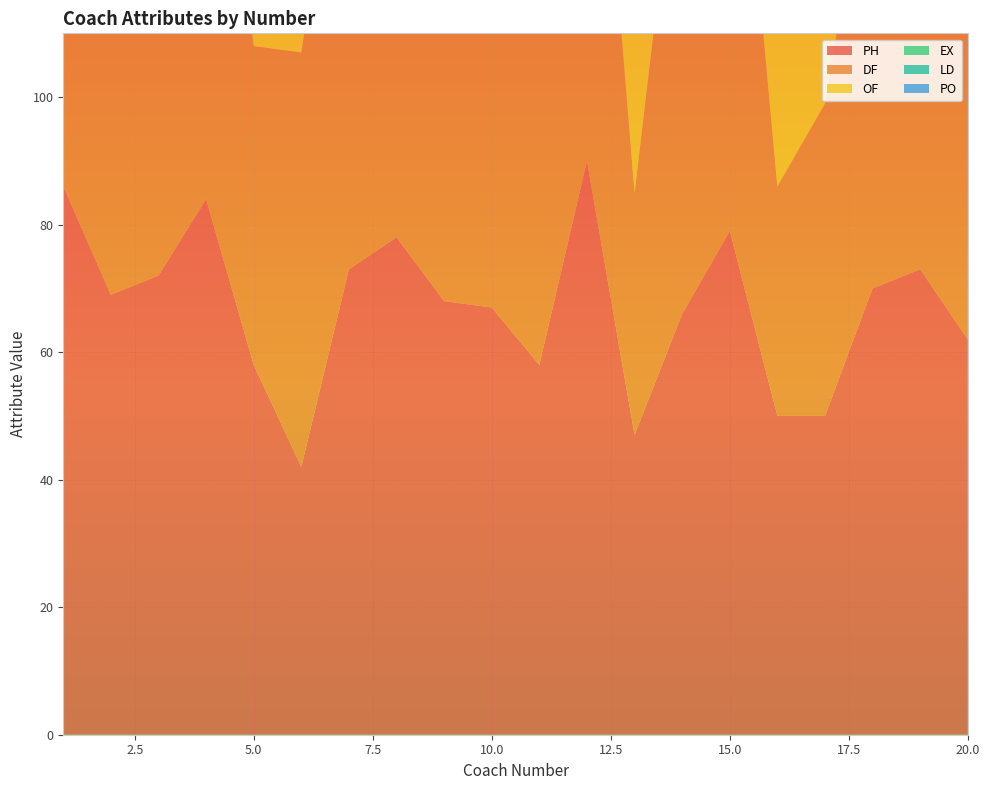

Reading left to right, extract all data points from this chart.

PH: 1=86	2=69	3=72	4=84	5=58	6=42	7=73	8=78	9=68	10=67	11=58	12=90	13=47	14=66	15=79	16=50	17=50	18=70	19=73	20=62
DF: 1=94	2=65	3=90	4=81	5=50	6=65	7=83	8=78	9=63	10=67	11=64	12=86	13=38	14=82	15=88	16=36	17=49	18=74	19=55	20=71
OF: 1=99	2=73	3=96	4=77	5=49	6=73	7=92	8=74	9=71	10=68	11=70	12=95	13=39	14=86	15=87	16=44	17=53	18=78	19=64	20=78
EX: 1=85	2=58	3=90	4=71	5=46	6=60	7=79	8=61	9=60	10=85	11=58	12=83	13=37	14=72	15=83	16=36	17=43	18=86	19=58	20=61
LD: 1=80	2=57	3=85	4=71	5=44	6=63	7=73	8=61	9=63	10=81	11=55	12=79	13=37	14=68	15=78	16=33	17=41	18=77	19=58	20=62
PO: 1=62	2=53	3=64	4=72	5=38	6=88	7=50	8=70	9=88	10=64	11=42	12=62	13=40	14=52	15=60	16=21	17=37	18=68	19=59	20=66